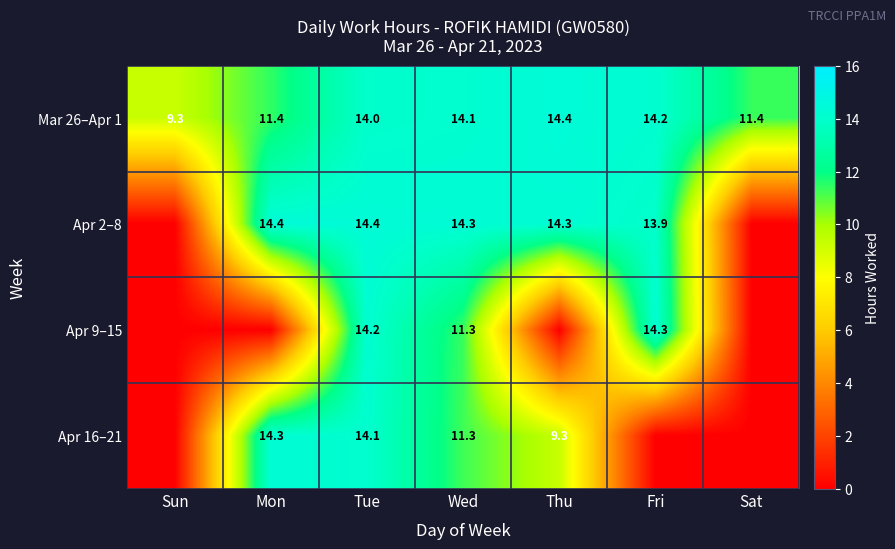

What is the difference between the highest and lowest values at Wed?

3.0